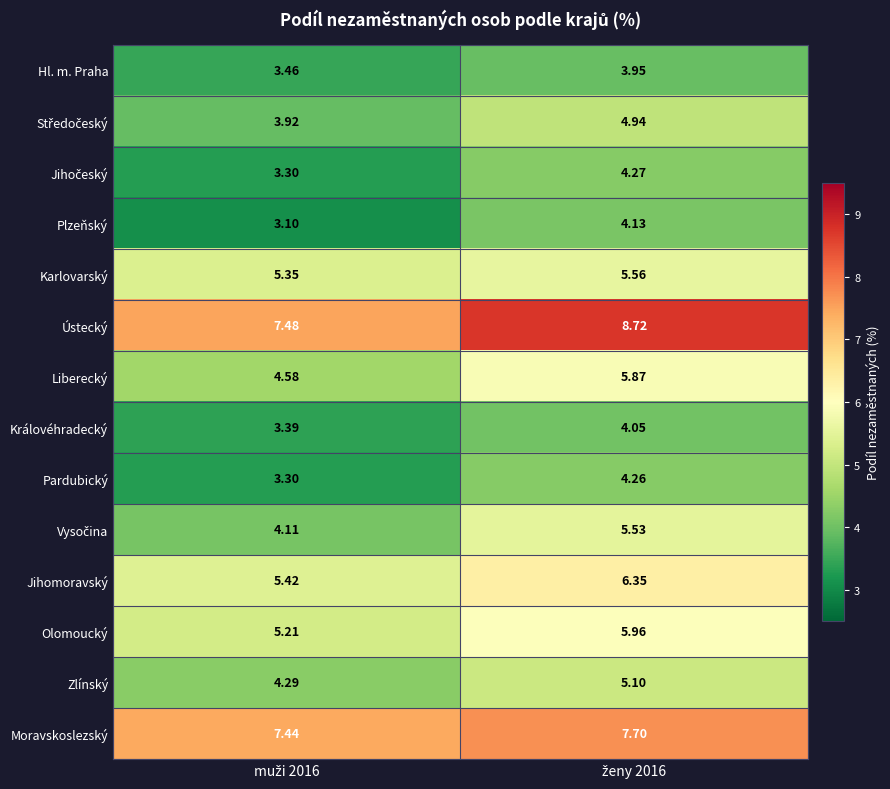

Which series has the largest total across all categories?

Ústecký